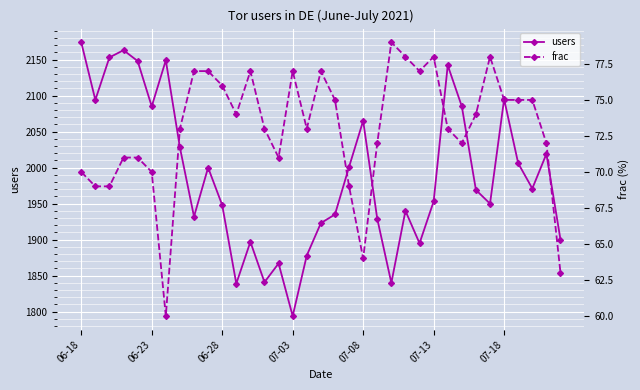

The value of users at 06-28 is 3130. True or false?

False